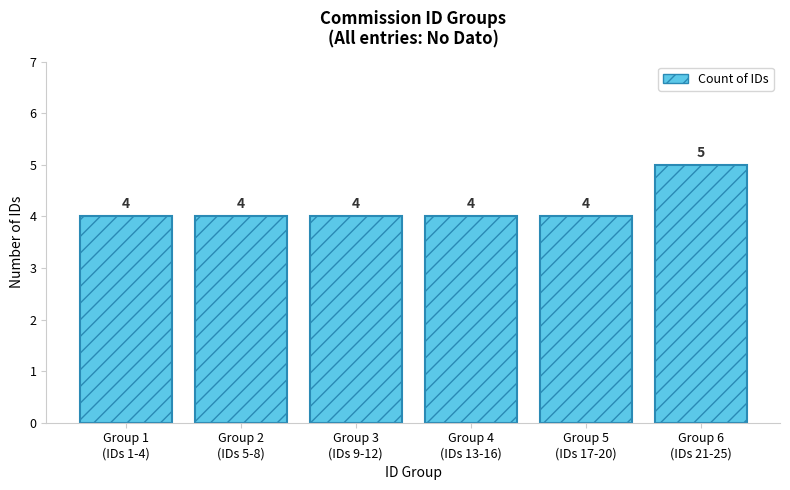

What is the sum of the values at Group 5
(IDs 17-20) and Group 2
(IDs 5-8)?

8